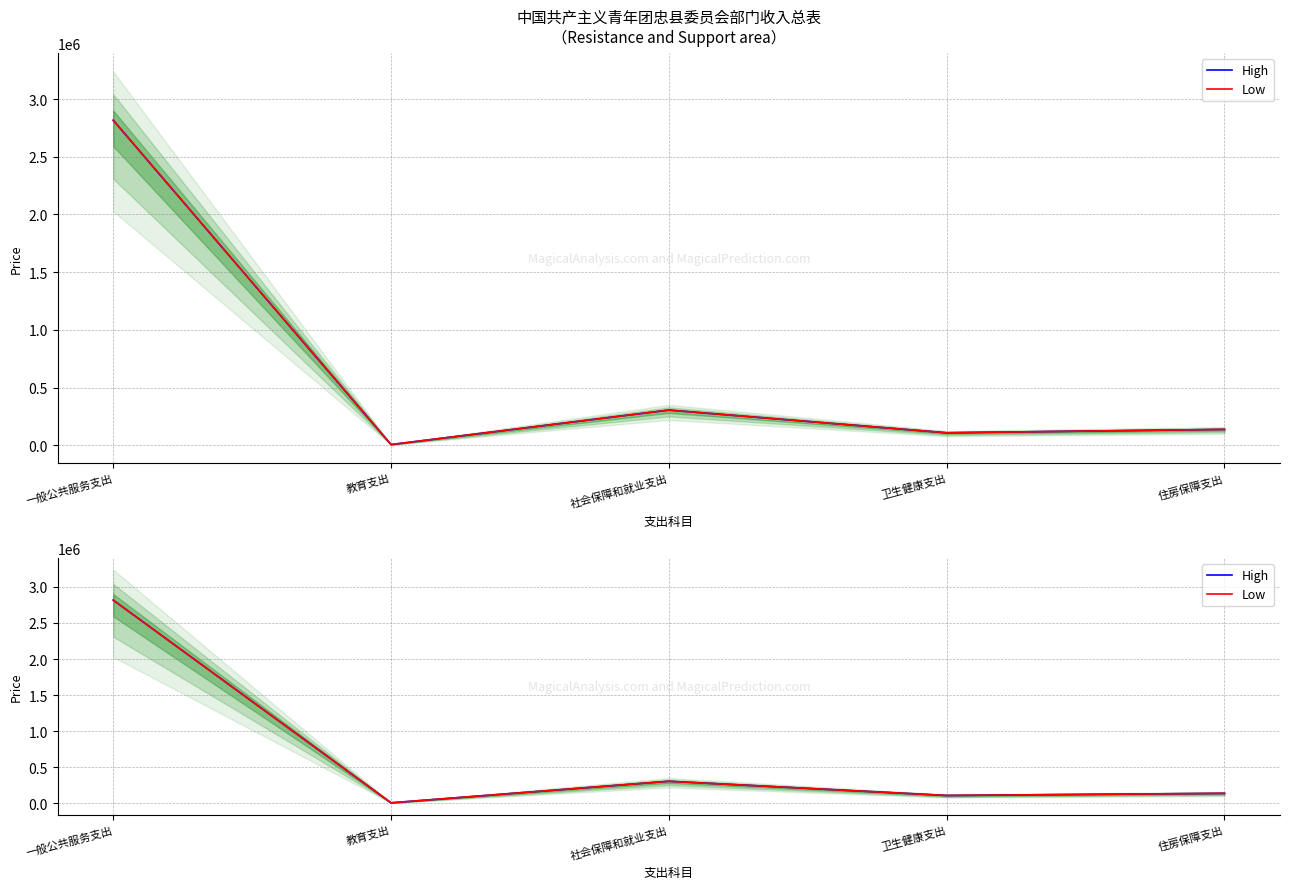

True or false: High and Low intersect in this chart.

False